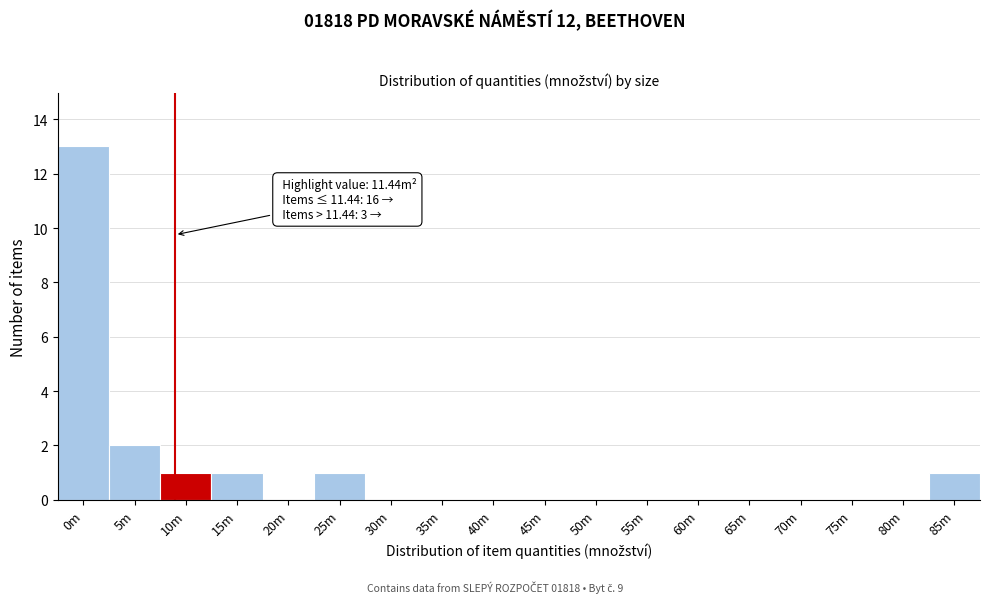

Reading left to right, what are all the values shown in this chart?

0m=13	5m=2	10m=1	15m=1	20m=0	25m=1	30m=0	35m=0	40m=0	45m=0	50m=0	55m=0	60m=0	65m=0	70m=0	75m=0	80m=0	85m=1